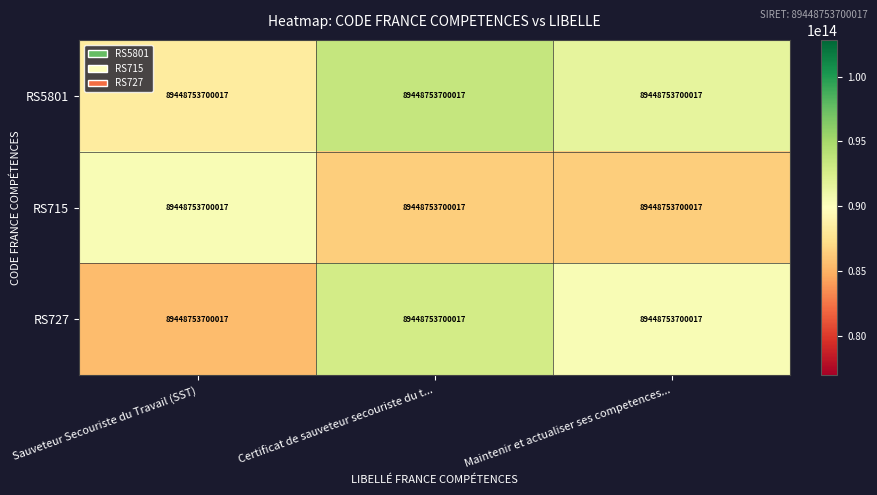

Count the number of categories in the chart.

3